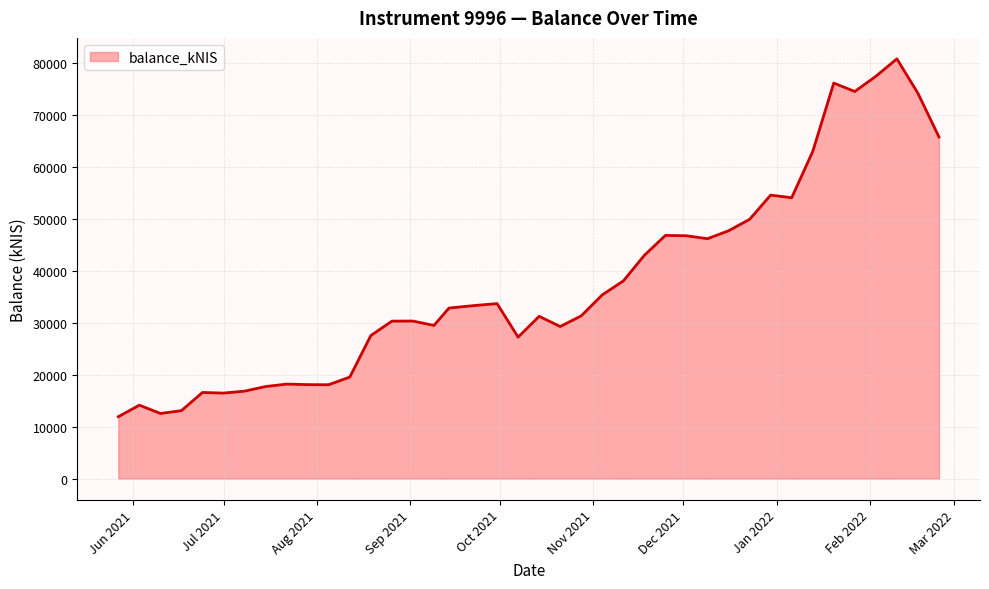

What is the difference between the maximum and minimum values?

68931.1